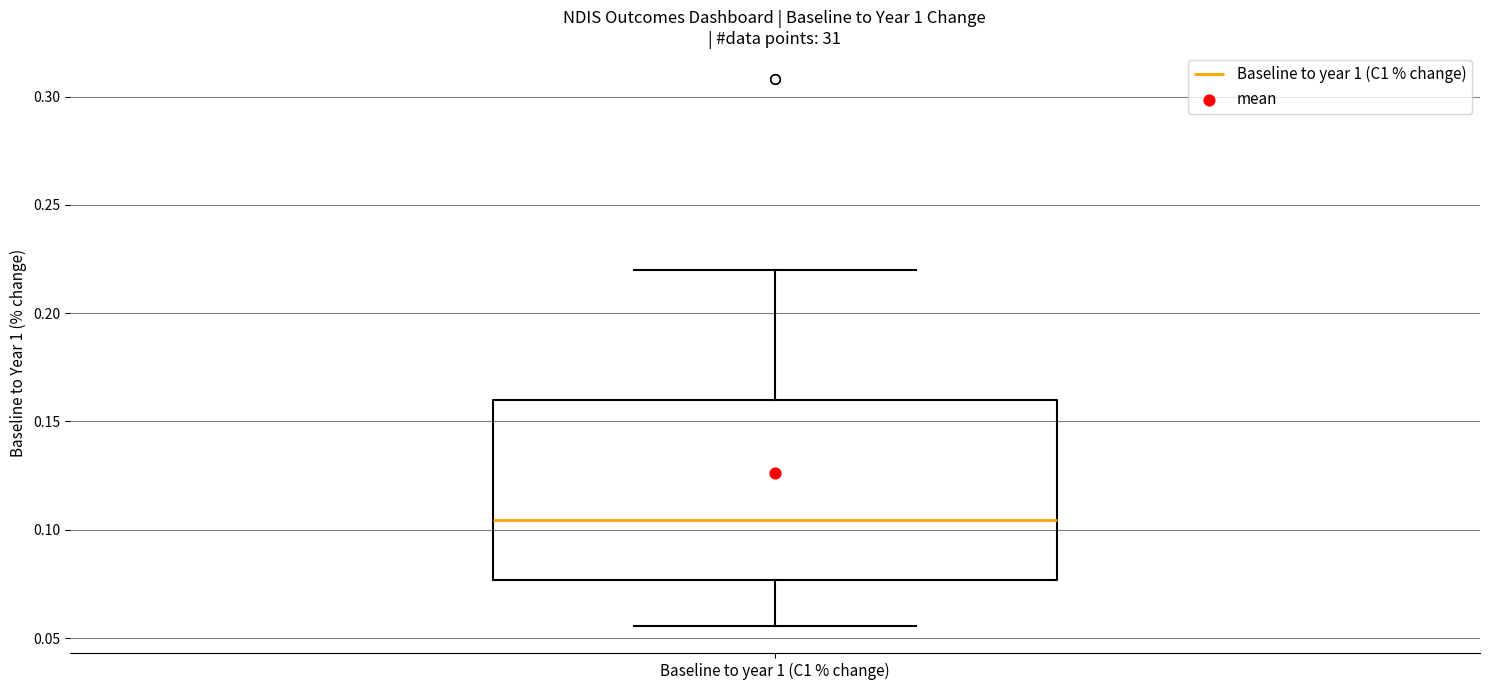

Where does the median line of the box for Baseline to year 1 (C1 % change) sit on the y-axis? The values are not printed on the chart, so give them approximately, as read against the axis.

0.105